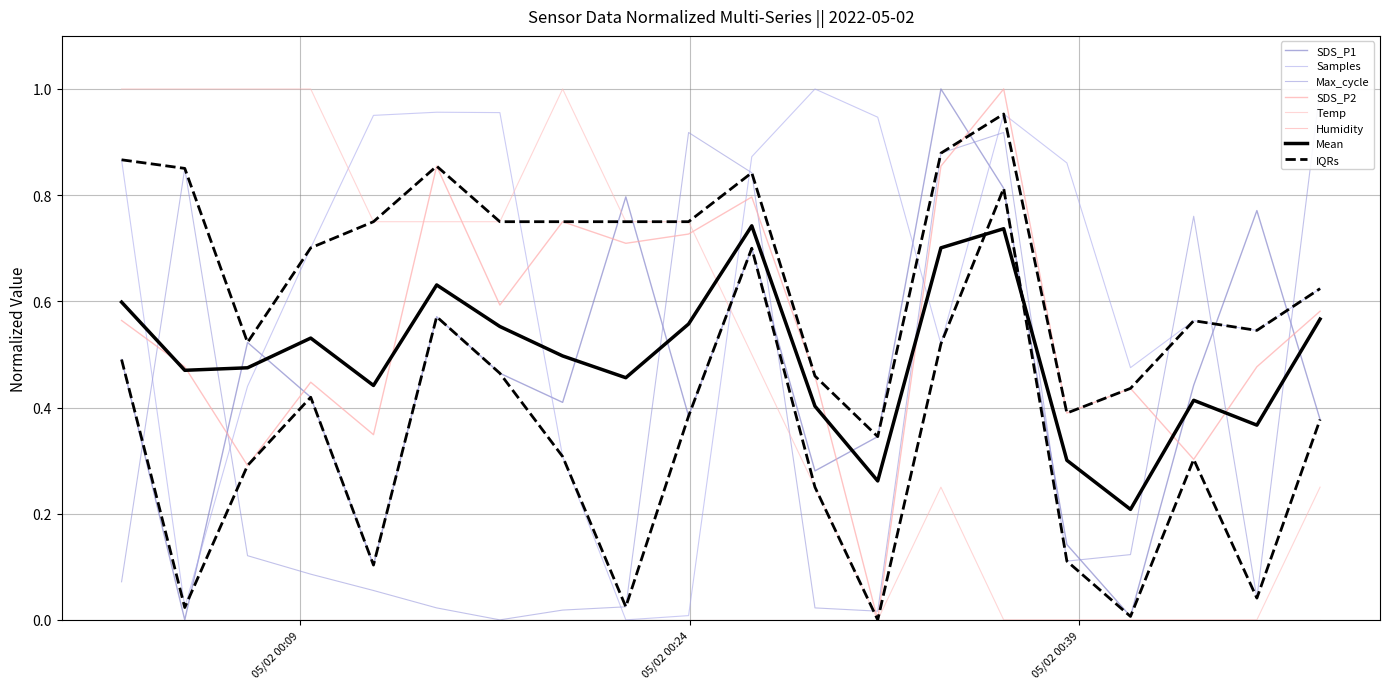

True or false: SDS_P1 has more than 1 interior local peaks.

True